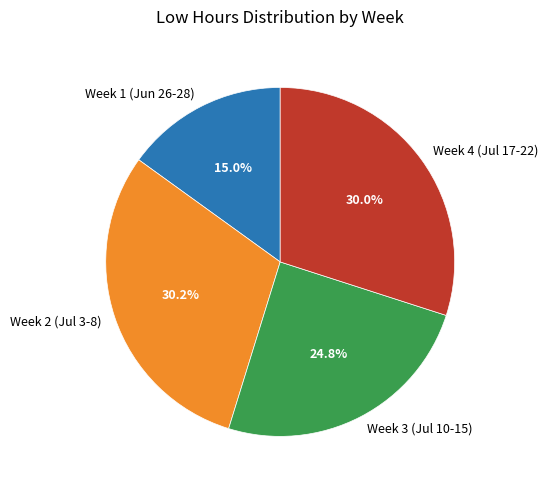

Is the sum of Week 2 (Jul 3-8) and Week 3 (Jul 10-15) greater than half?

Yes